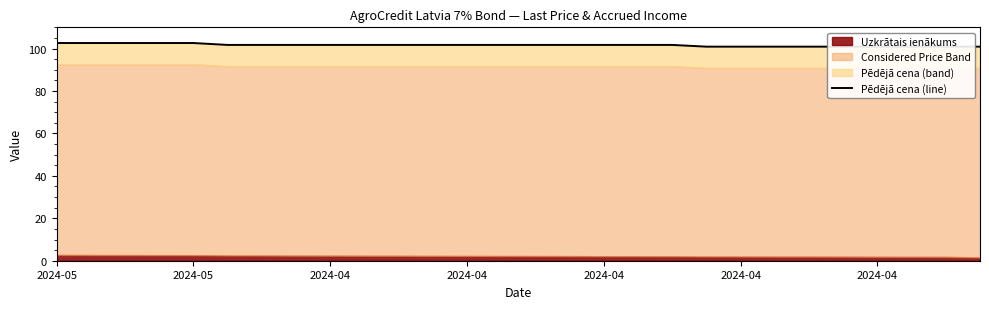

Between 21 and 24, which is larger?

21